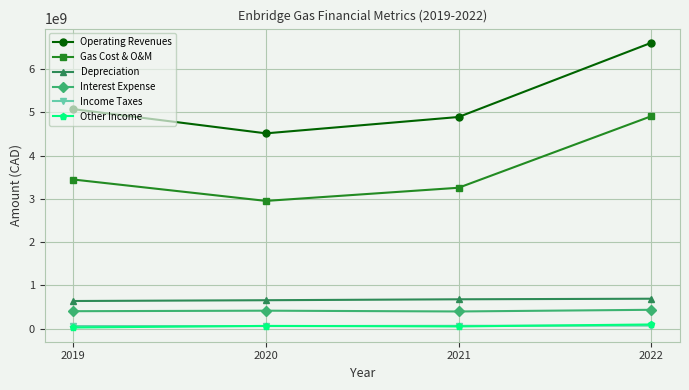

Does the chart display data point markers on the line(s)?

Yes